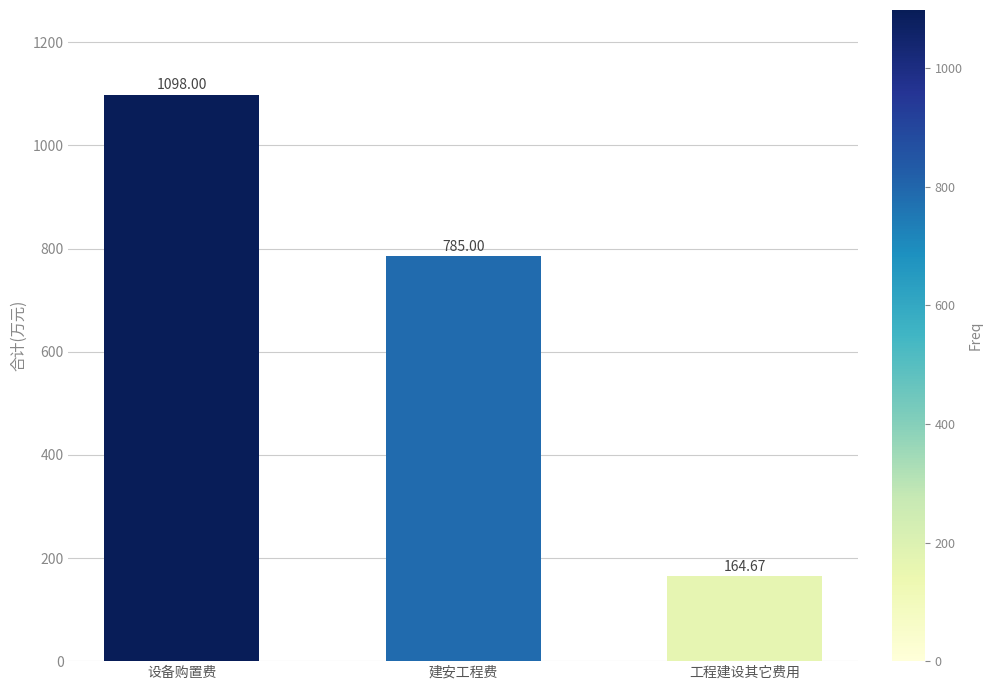

Rank the categories by value from highest to lowest.

设备购置费, 建安工程费, 工程建设其它费用